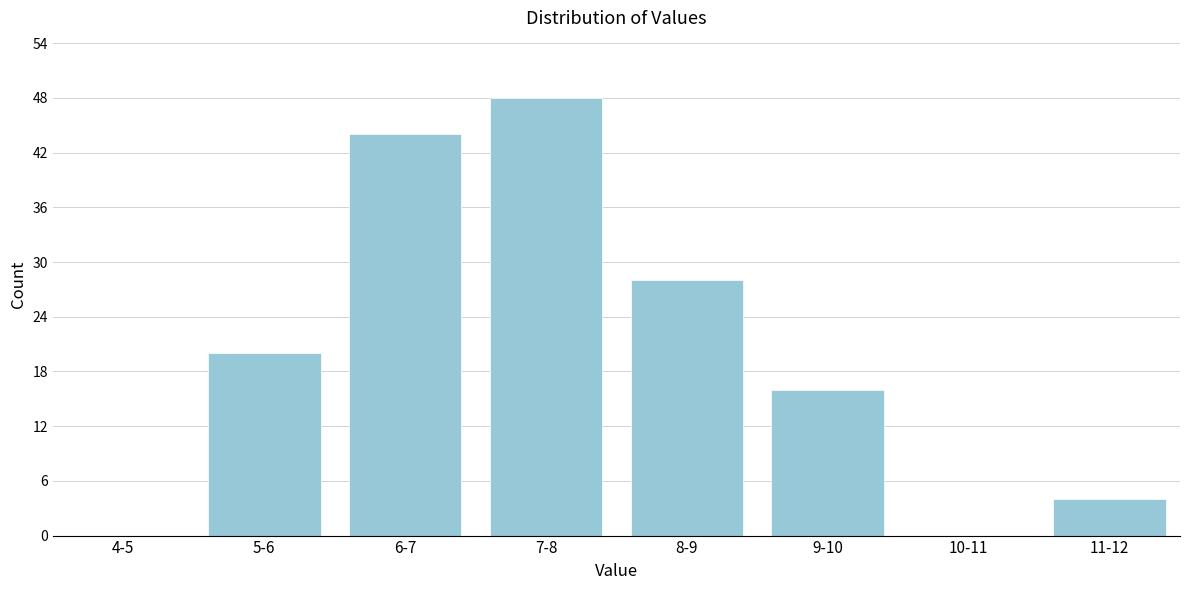

Reading left to right, extract all data points from this chart.

4-5=0	5-6=20	6-7=44	7-8=48	8-9=28	9-10=16	10-11=0	11-12=4